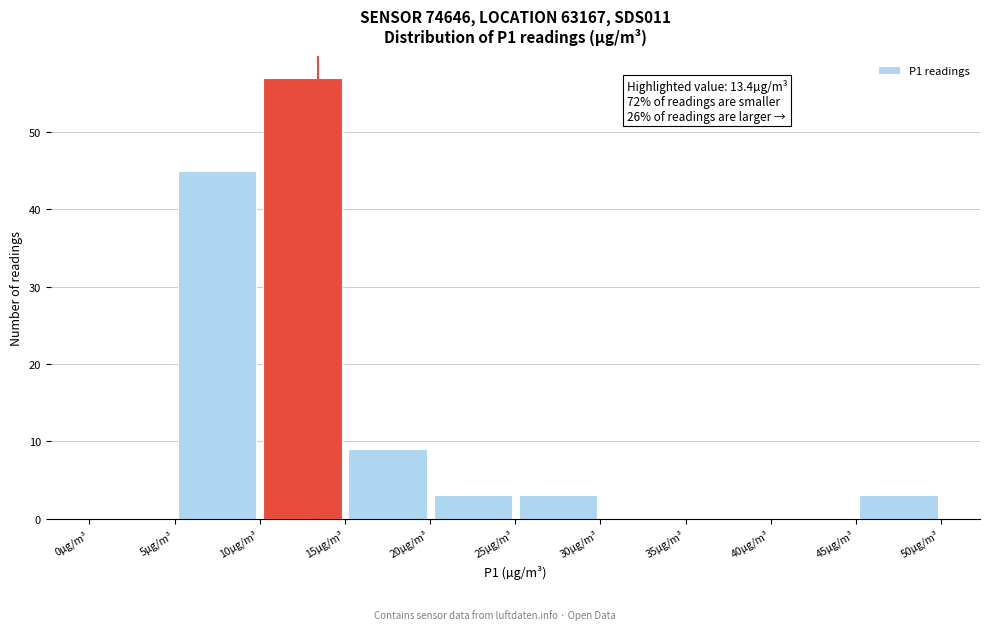

Over which range of the x-axis is the bar tallest?

10 to 15